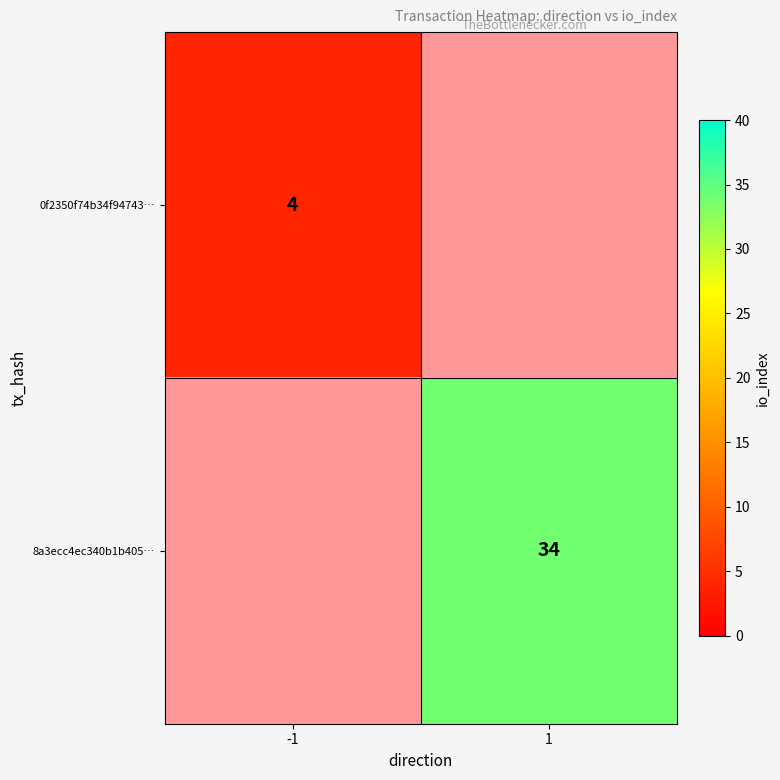

Is it true that 8a3ecc4ec340b1b405… equals 34 at 1?

True